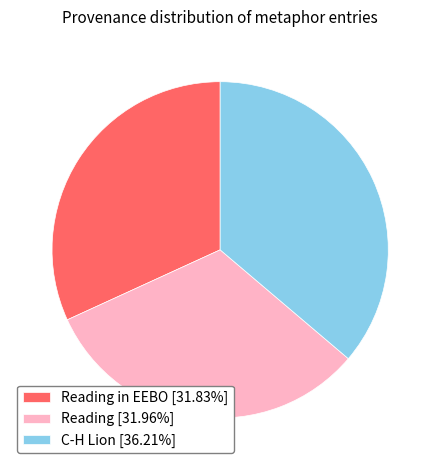

Is the sum of Reading [31.96%] and C-H Lion [36.21%] greater than half?

Yes